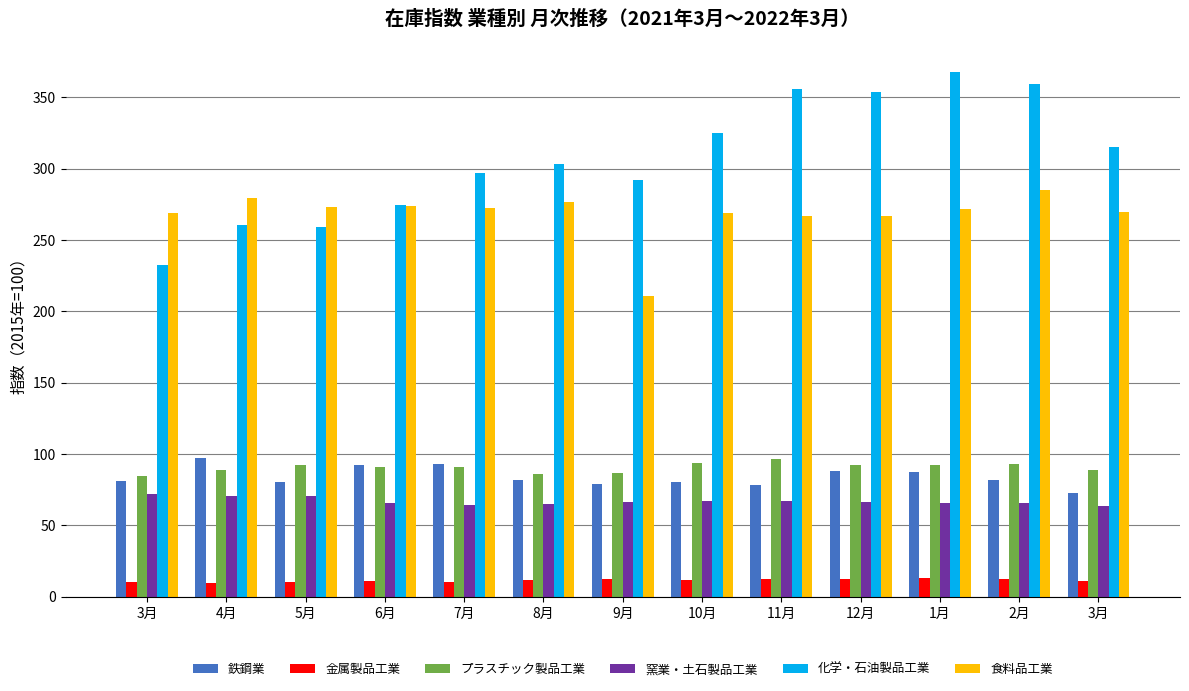

List the labels in order of プラスチック製品工業 value, largest first.

11月, 10月, 2月, 12月, 5月, 1月, 7月, 6月, 4月, 3月, 9月, 8月, 3月